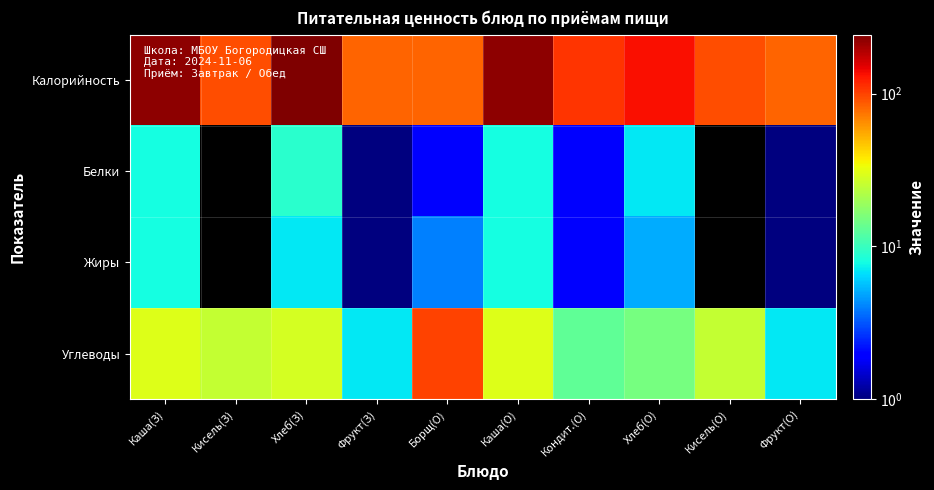

At how many categories does at least one series exceed 57?

10